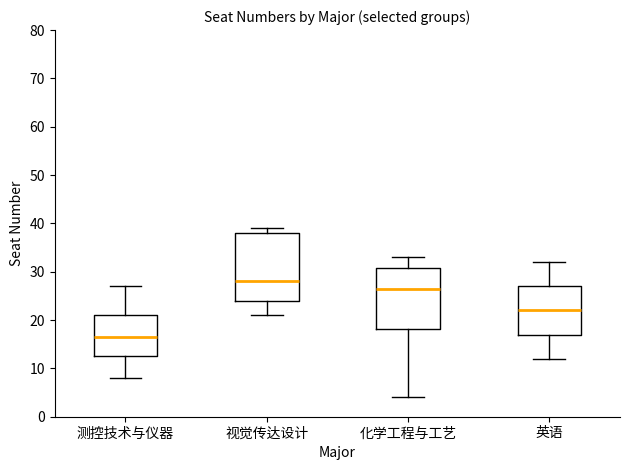

Reading left to right, transcribe this box plot: for each box, give where its median line is, the range the box spans, and where its two whiskers end, as read against the y-axis. The values are not printed on the chart, so give them approximately, as read against the axis.

测控技术与仪器: median 17, box 13 to 21, whiskers 8 to 27
视觉传达设计: median 28, box 24 to 38, whiskers 21 to 39
化学工程与工艺: median 27, box 18 to 31, whiskers 4 to 33
英语: median 22, box 17 to 27, whiskers 12 to 32